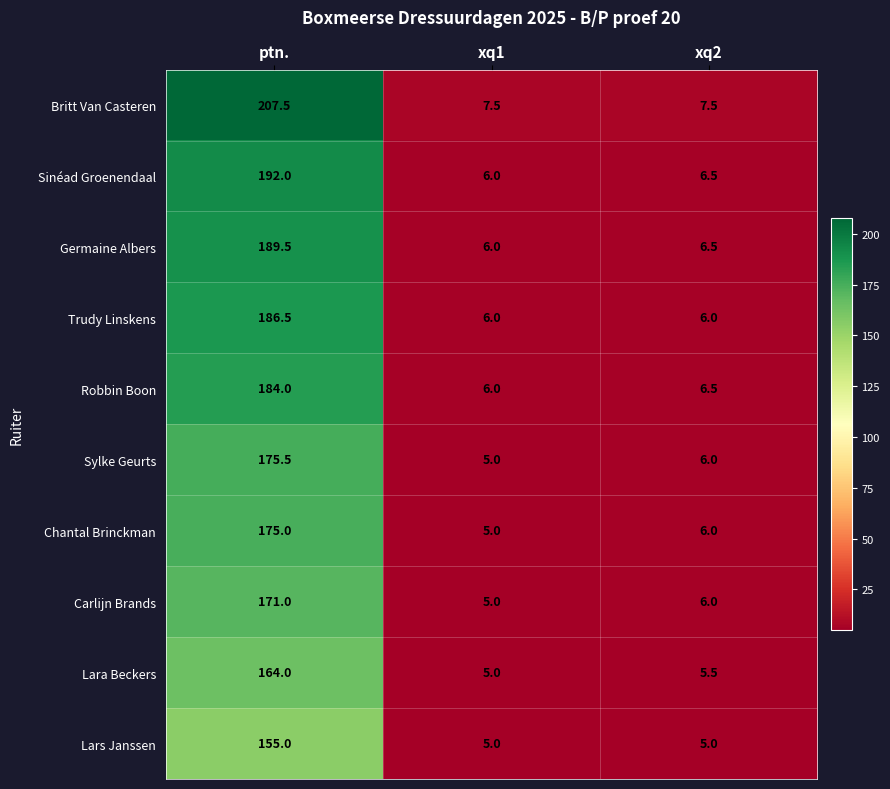

What is the total value across all series at xq1?

56.5